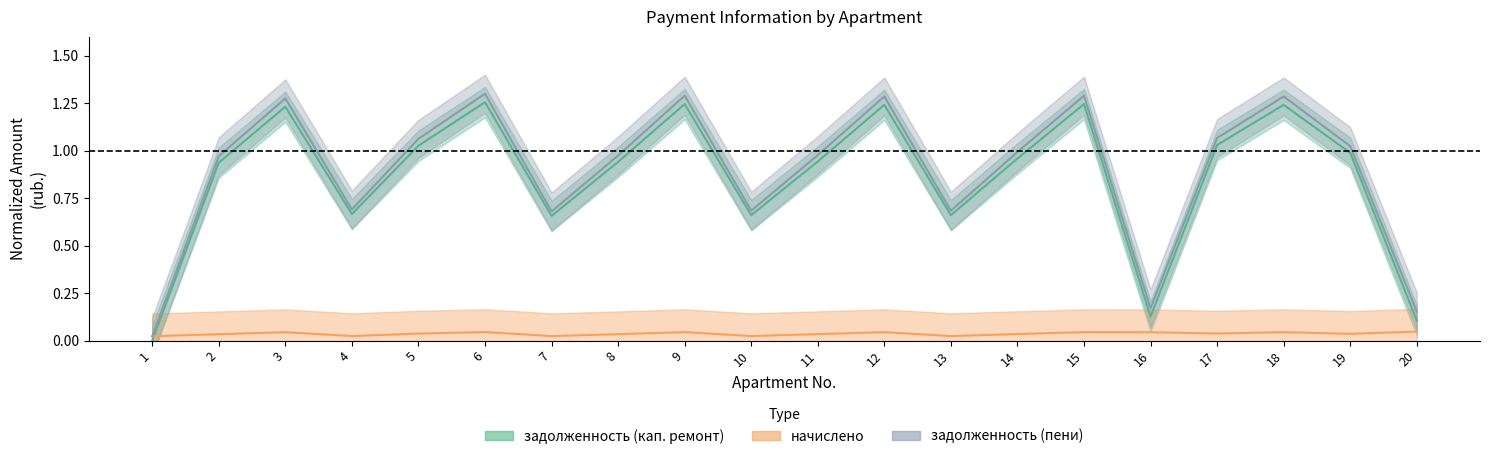

True or false: nachisleno has more than 2 interior local peaks.

True